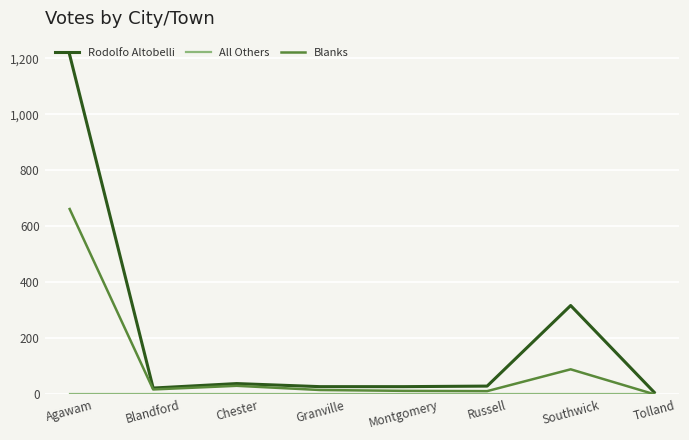

Does the chart display data point markers on the line(s)?

No